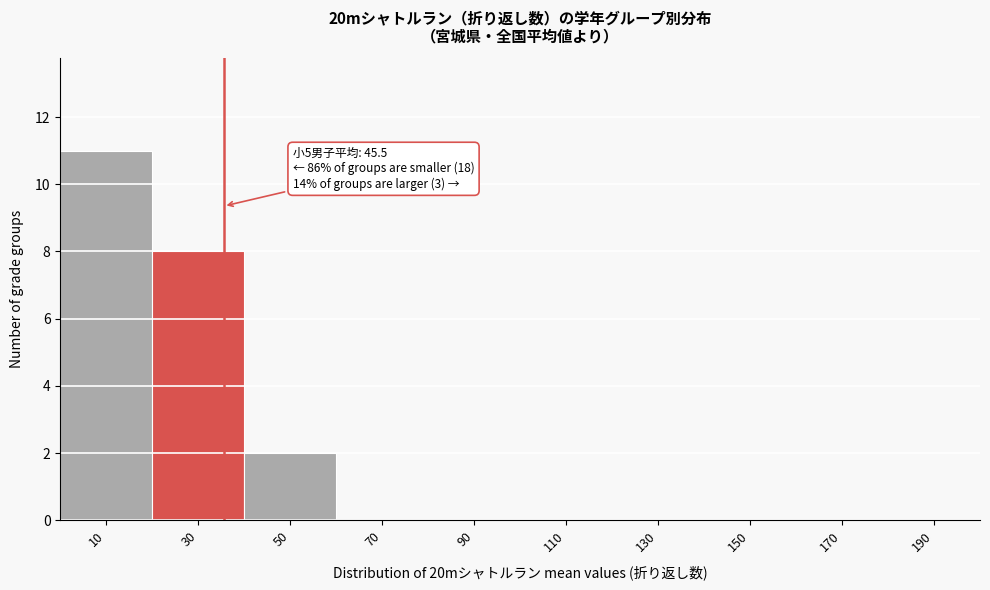

Reading left to right, list all the values displayed in this chart.

10=11	30=8	50=2	70=0	90=0	110=0	130=0	150=0	170=0	190=0